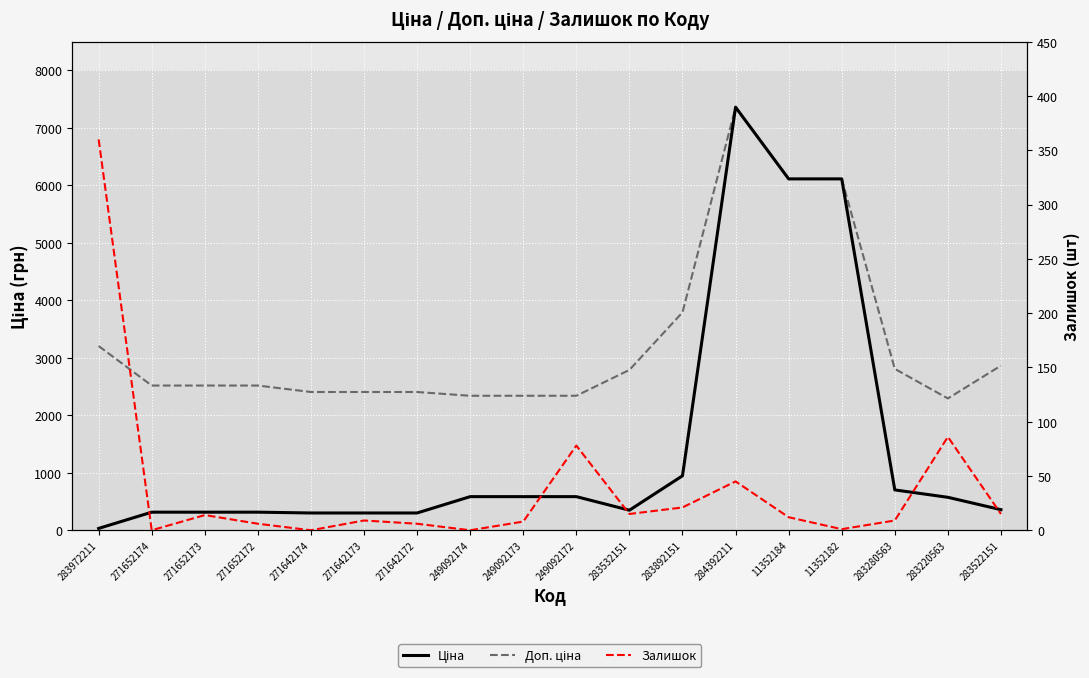

Rank the series at 283892151 from highest to lowest value.

Доп. ціна, Ціна, Залишок